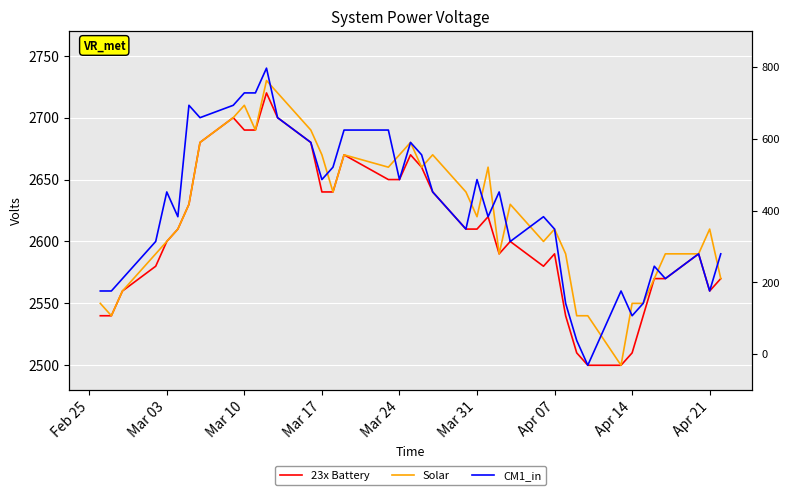

What position from the left is Mar 17?

15